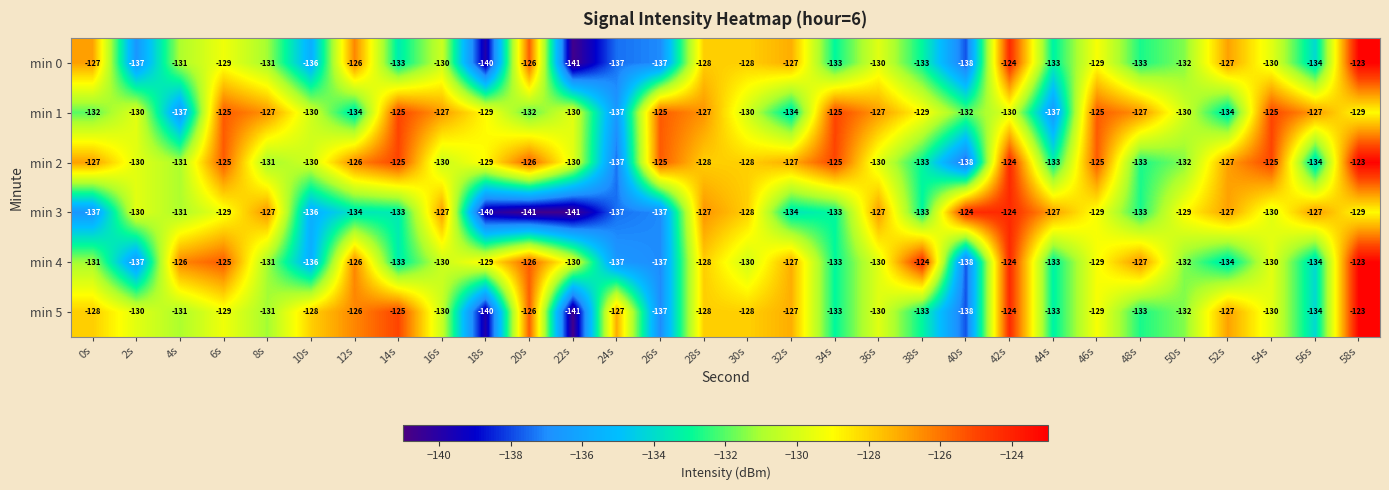

What is the sum of all min 1 values?

-3888